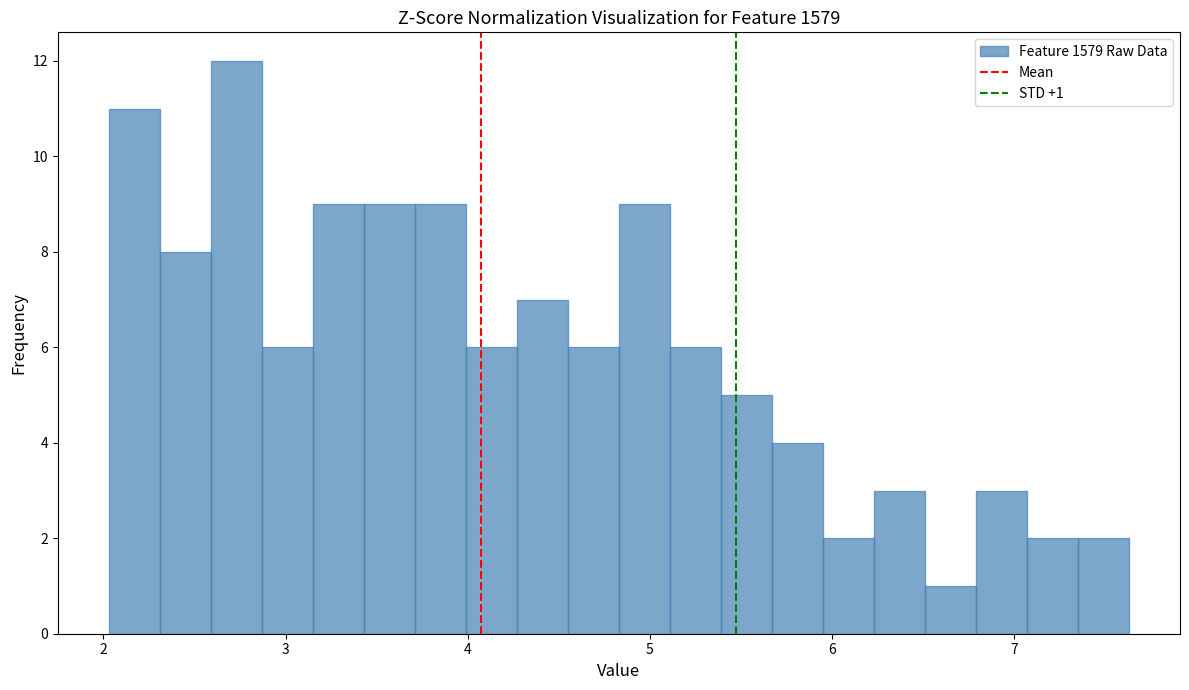

Around what value on the x-axis is the tallest bar? Give the approximate position of its centre, as read against the axis.

2.7